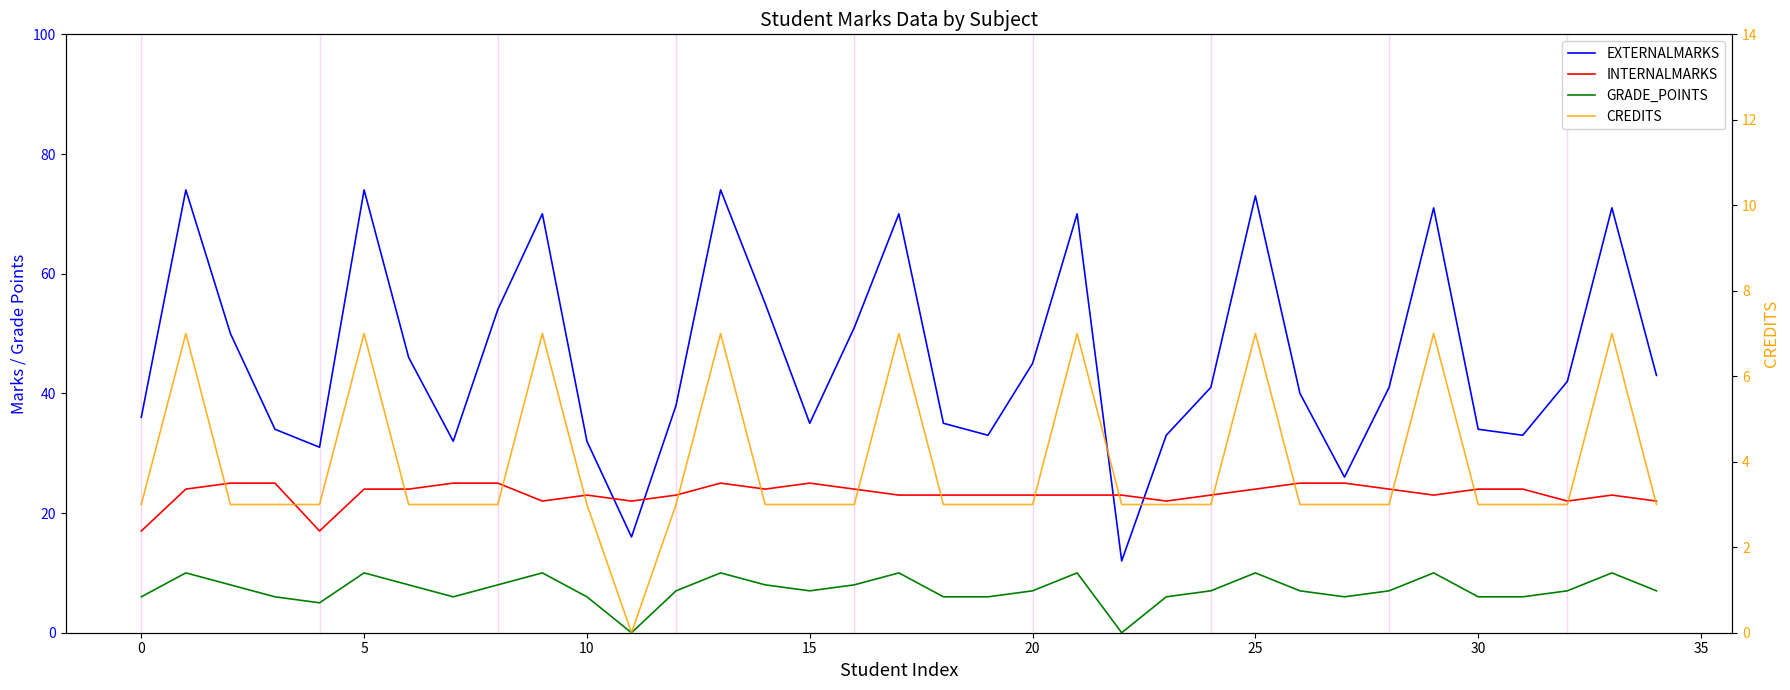

How many GRADE_POINTS values are between 6 and 10?

32